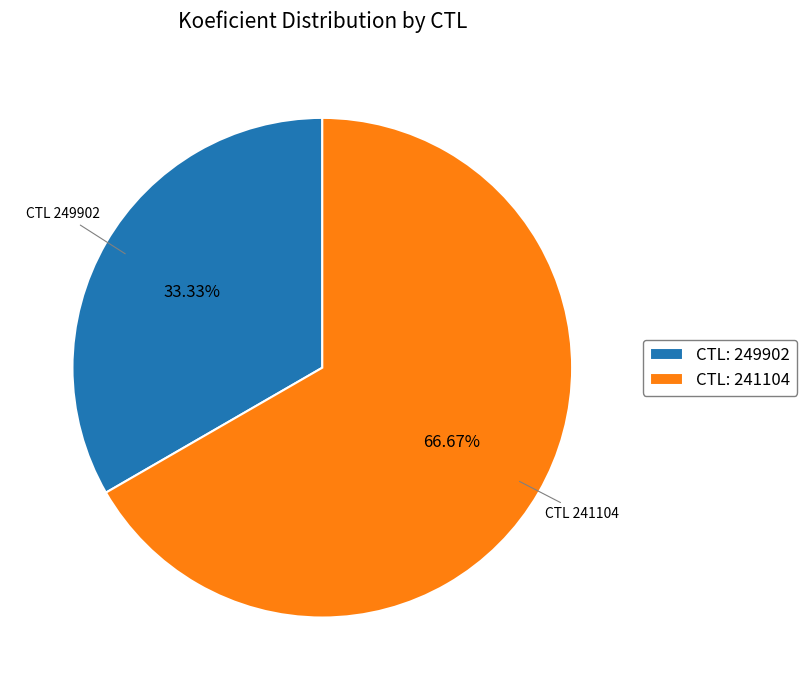

Which category accounts for the majority?

CTL: 241104